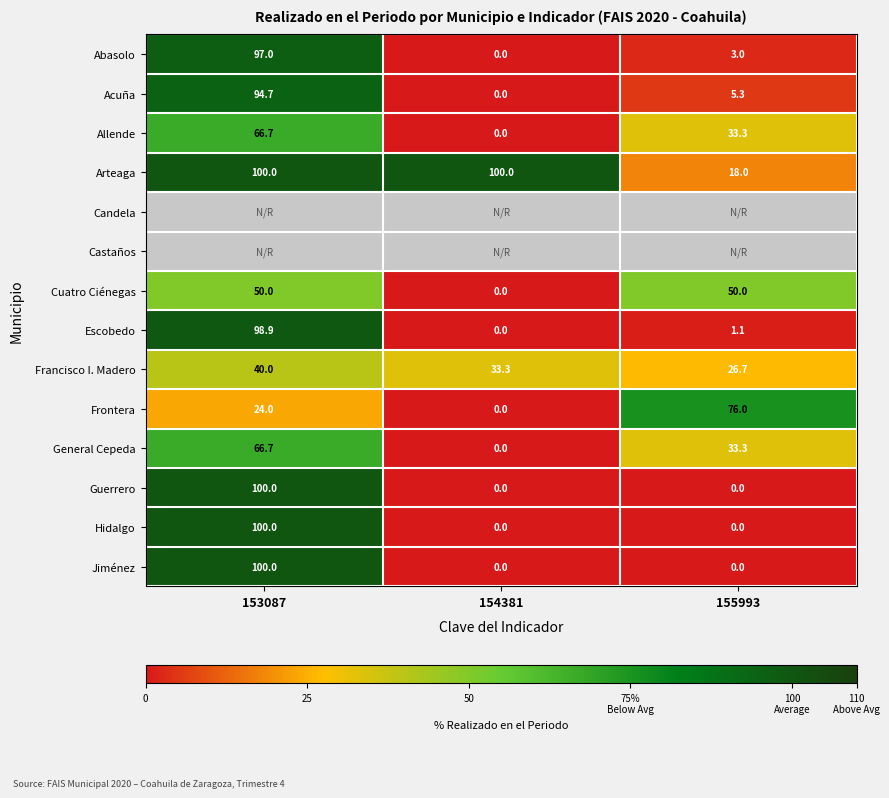

Is the value of Guerrero at 155993 greater than the value of Hidalgo at 154381?

No